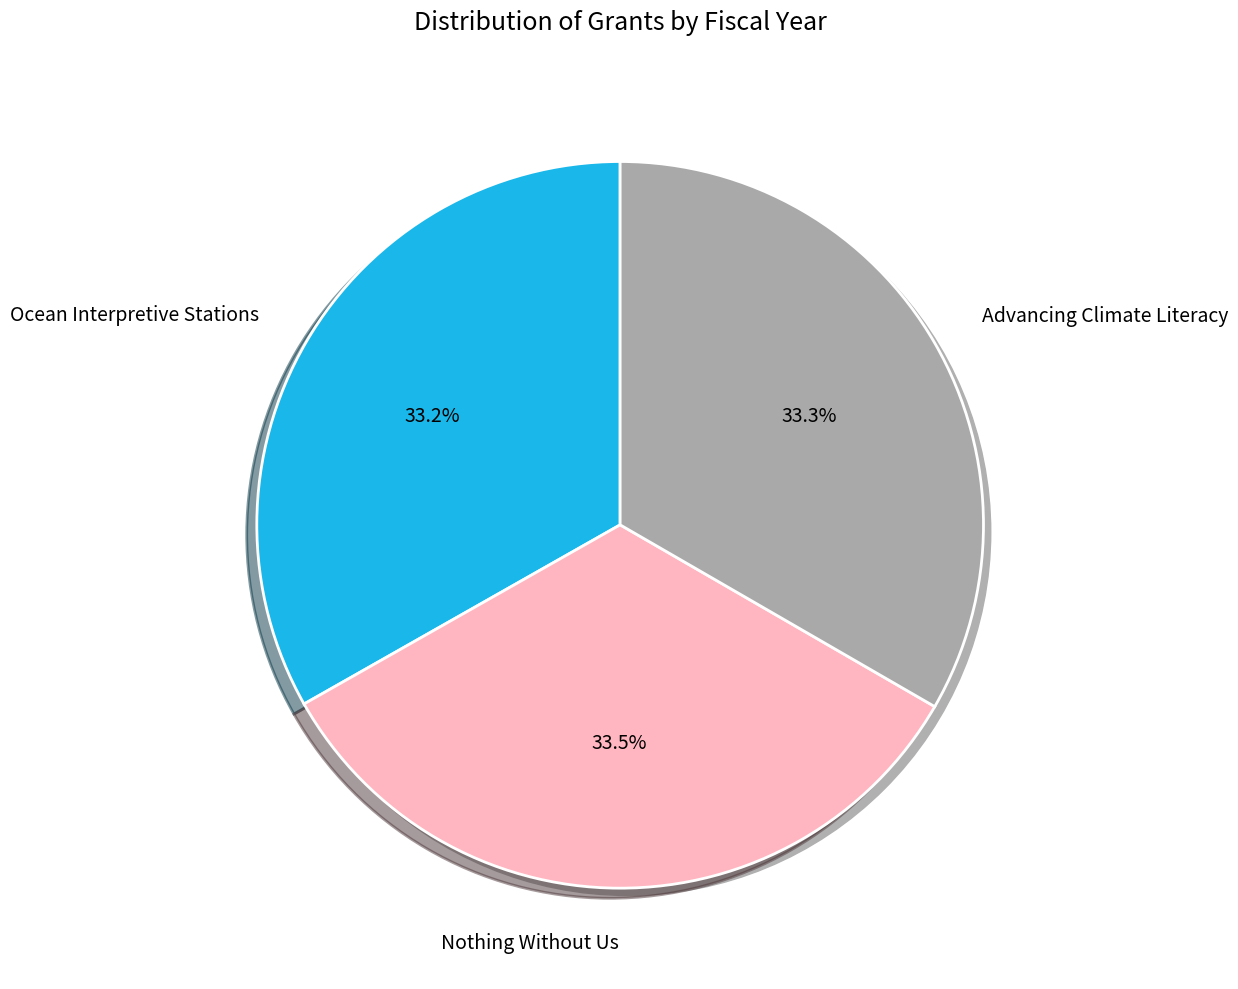

To the nearest percent, what portion does Ocean Interpretive Stations represent?

33%